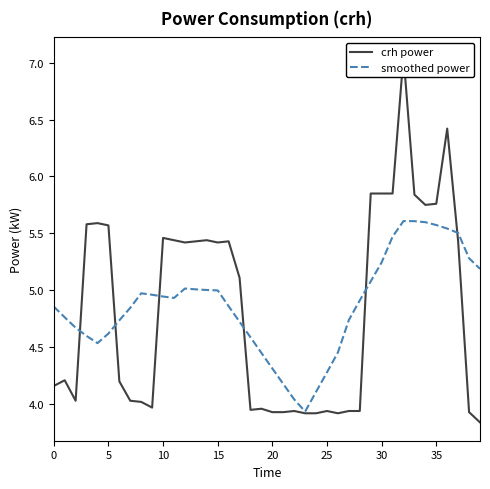

At which category is the sum across all series the highest?

32